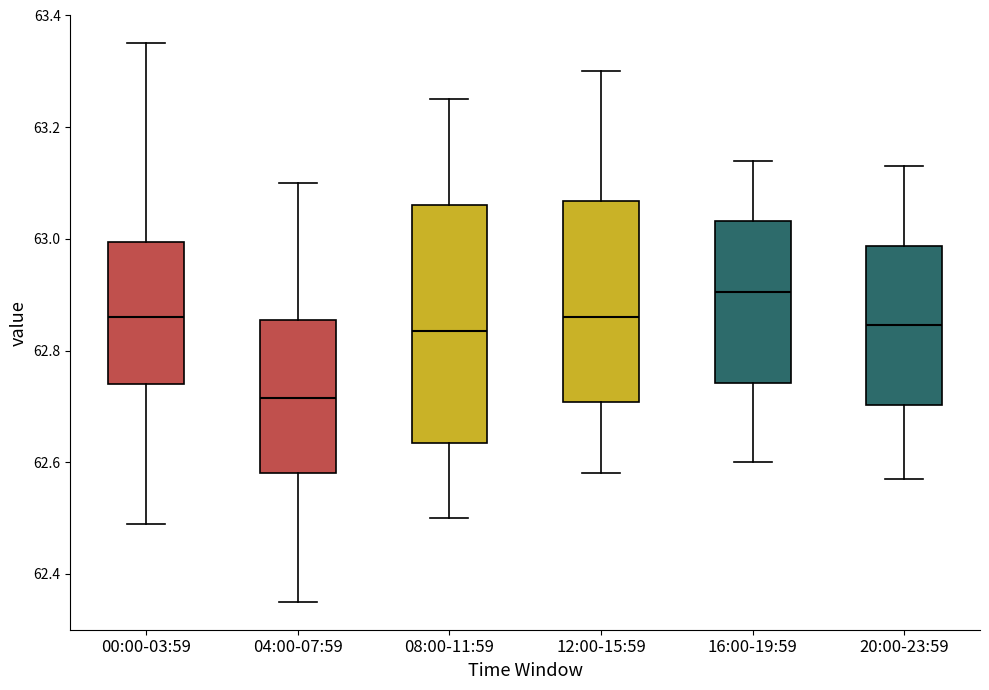

Which box has the highest median line?

16:00-19:59